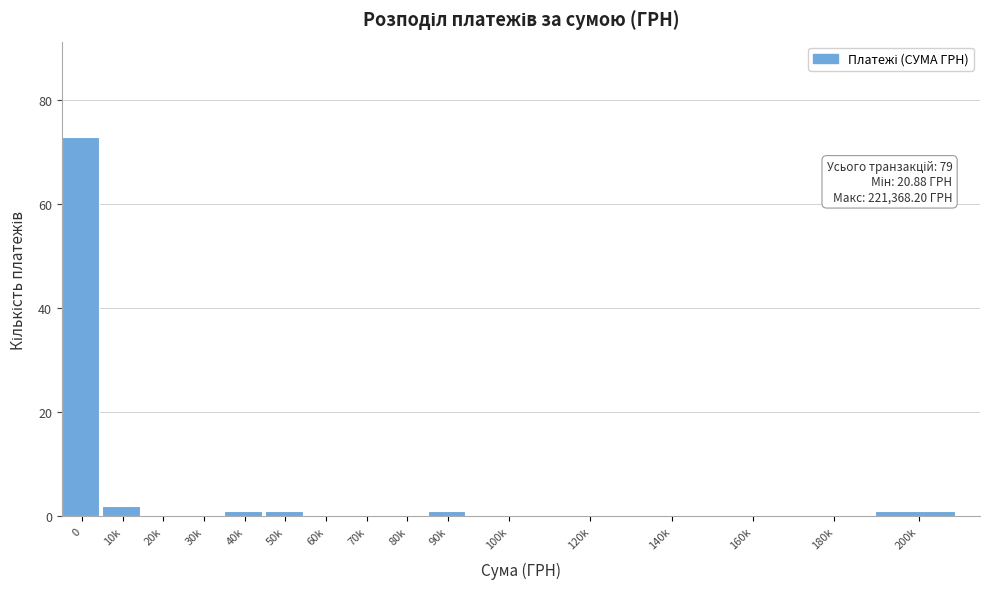

Reading left to right, transcribe all the data shown in this chart.

0=73	10k=2	20k=0	30k=0	40k=1	50k=1	60k=0	70k=0	80k=0	90k=1	100k=0	120k=0	140k=0	160k=0	180k=0	200k=1